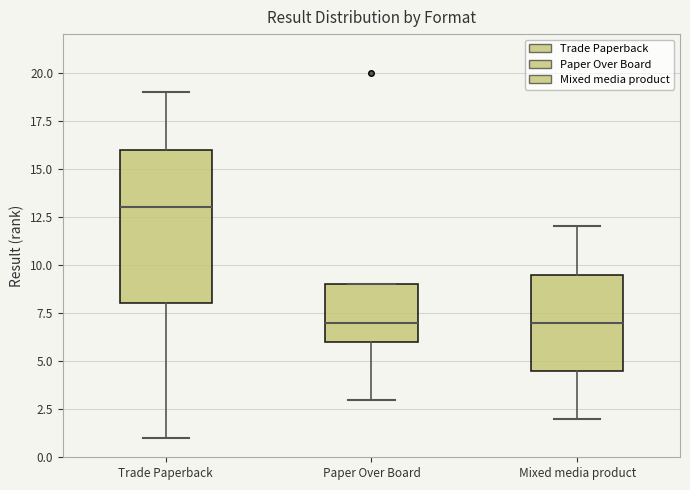

Reading left to right, transcribe this box plot: for each box, give where its median line is, the range the box spans, and where its two whiskers end, as read against the y-axis. The values are not printed on the chart, so give them approximately, as read against the axis.

Trade Paperback: median 13.0, box 8.0 to 16.0, whiskers 1.0 to 19.0
Paper Over Board: median 7.0, box 6.0 to 9.0, whiskers 3.0 to 9.0
Mixed media product: median 7.0, box 4.5 to 9.5, whiskers 2.0 to 12.0